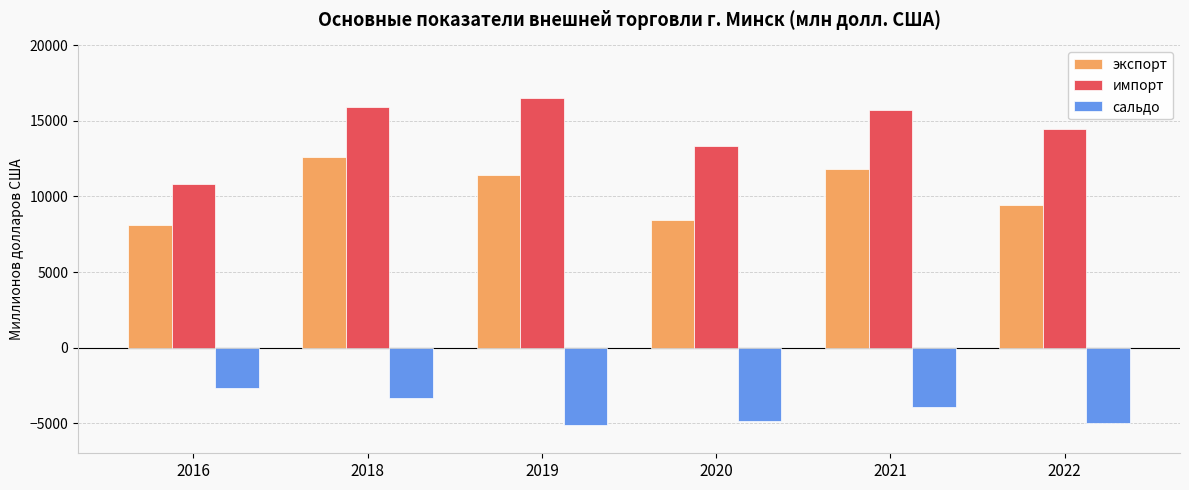

List the series in order of their overall mean, lowest first.

сальдо, экспорт, импорт